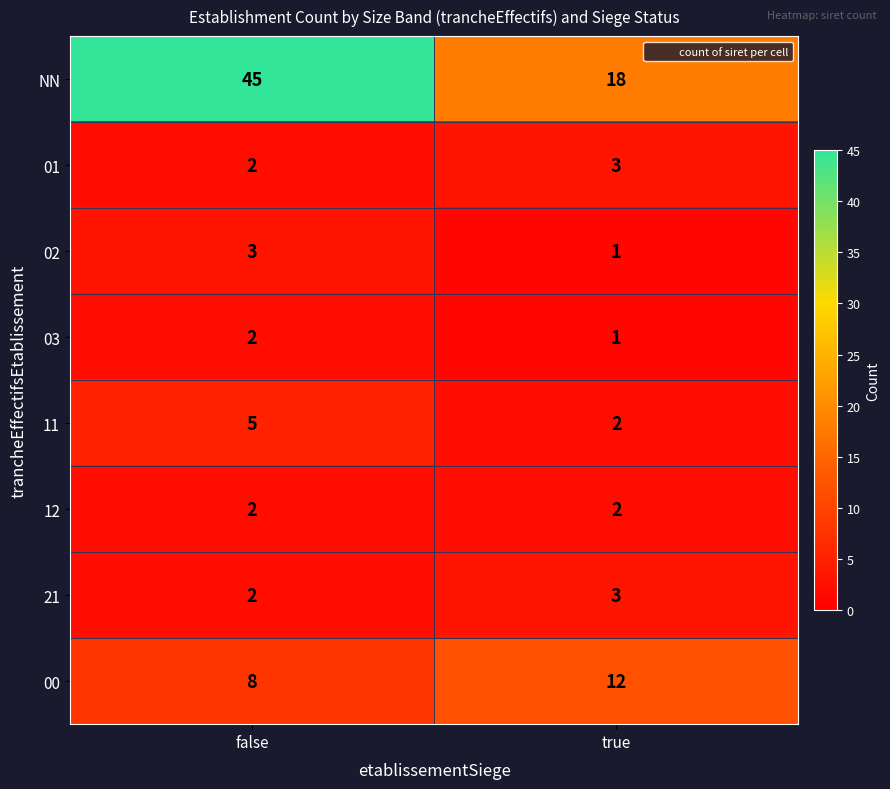

What is the sum of the 12 values at true and false?

4